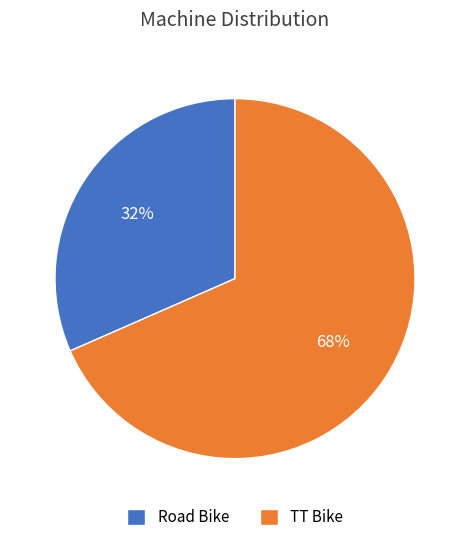

Do Road Bike and TT Bike together represent more than half of the pie?

Yes